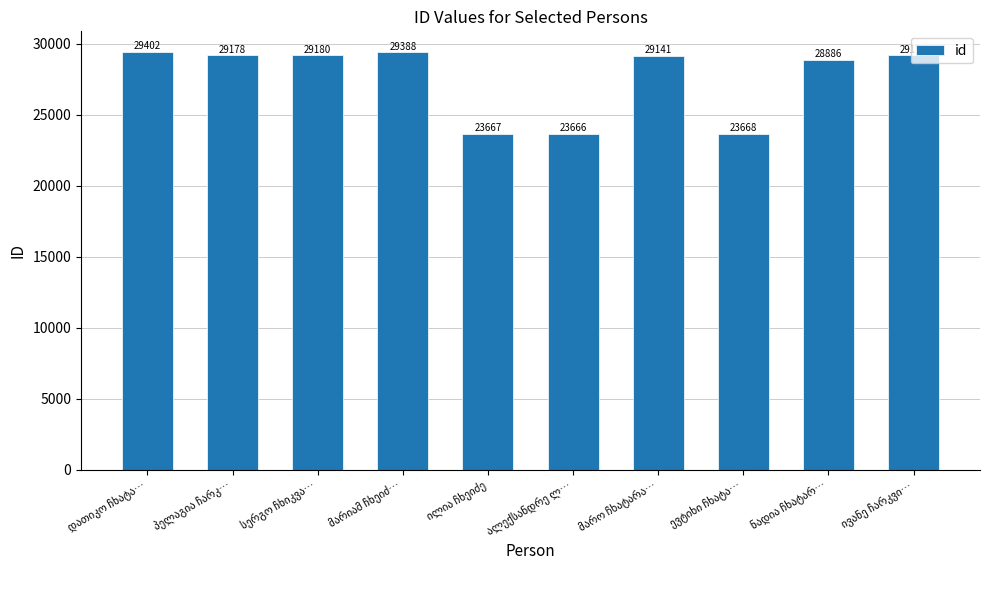

What is the difference between the maximum and minimum values?

5736